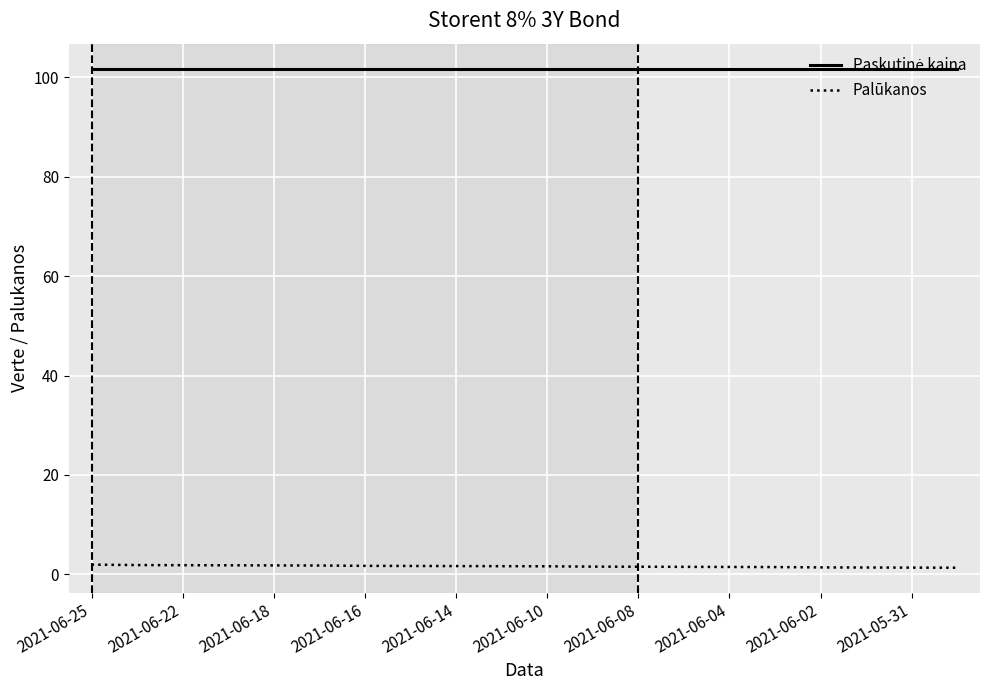

What is the maximum value shown in the chart?

101.7